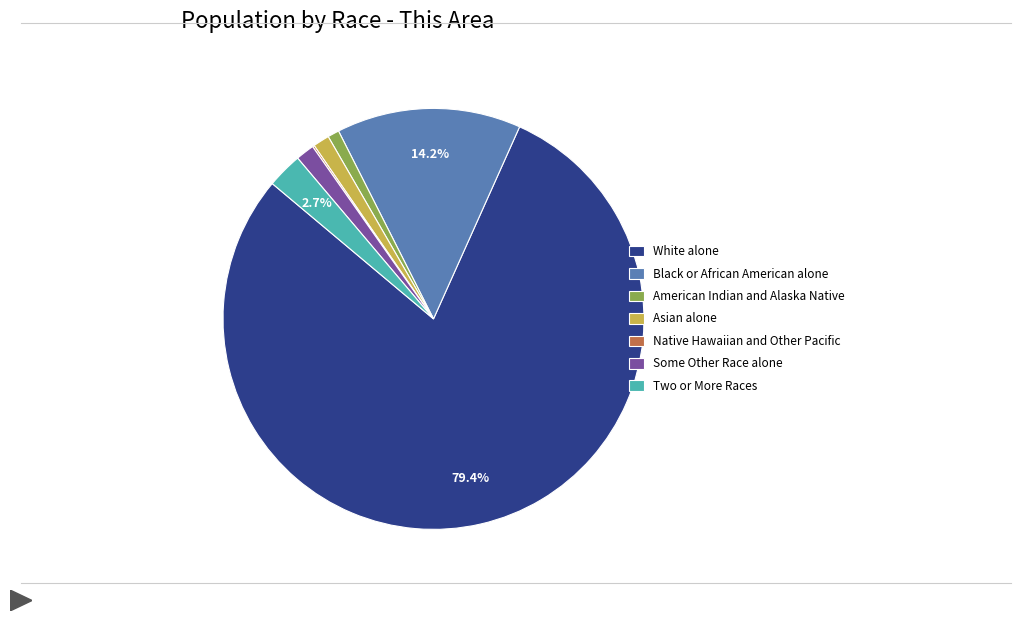

Which slice represents more than half of the pie?

White alone